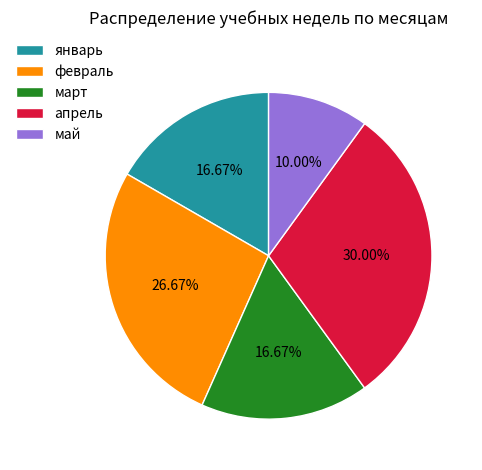

To the nearest percent, what is the difference between the largest and smallest slice percentages?

20%